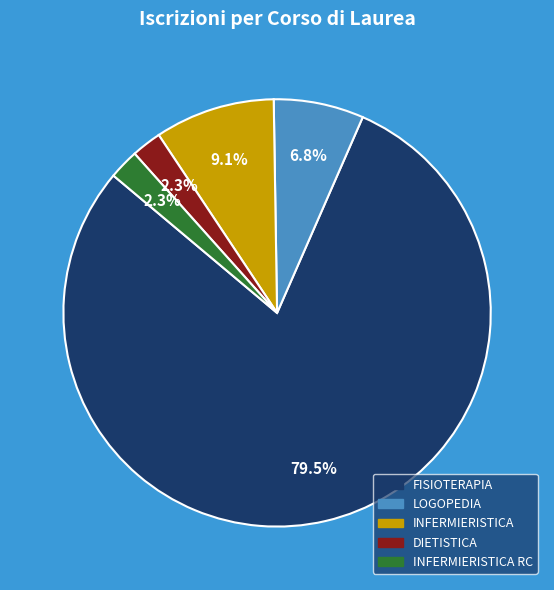

How many slices are in this pie chart?

5